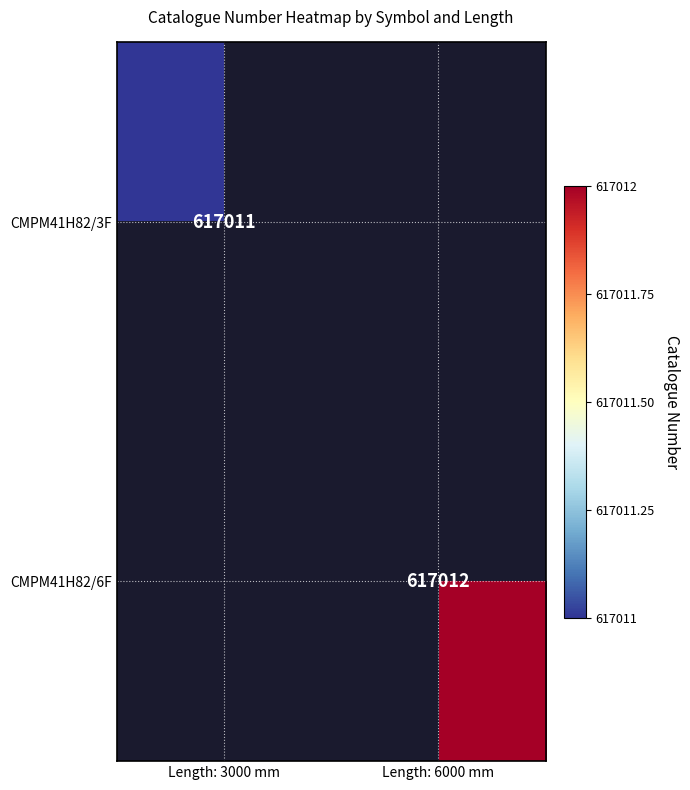

How many data points does each series have?

2